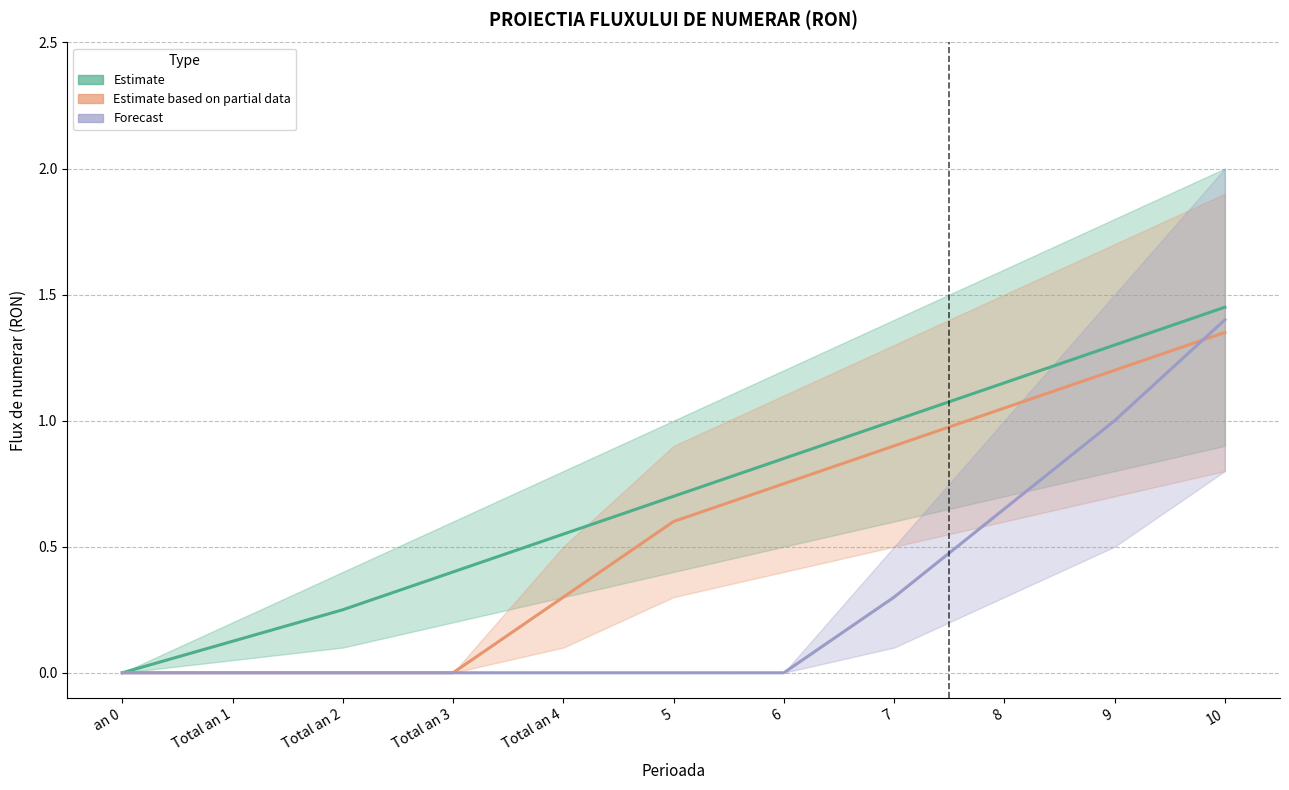

Which series has the largest range (max minus min)?

Estimate